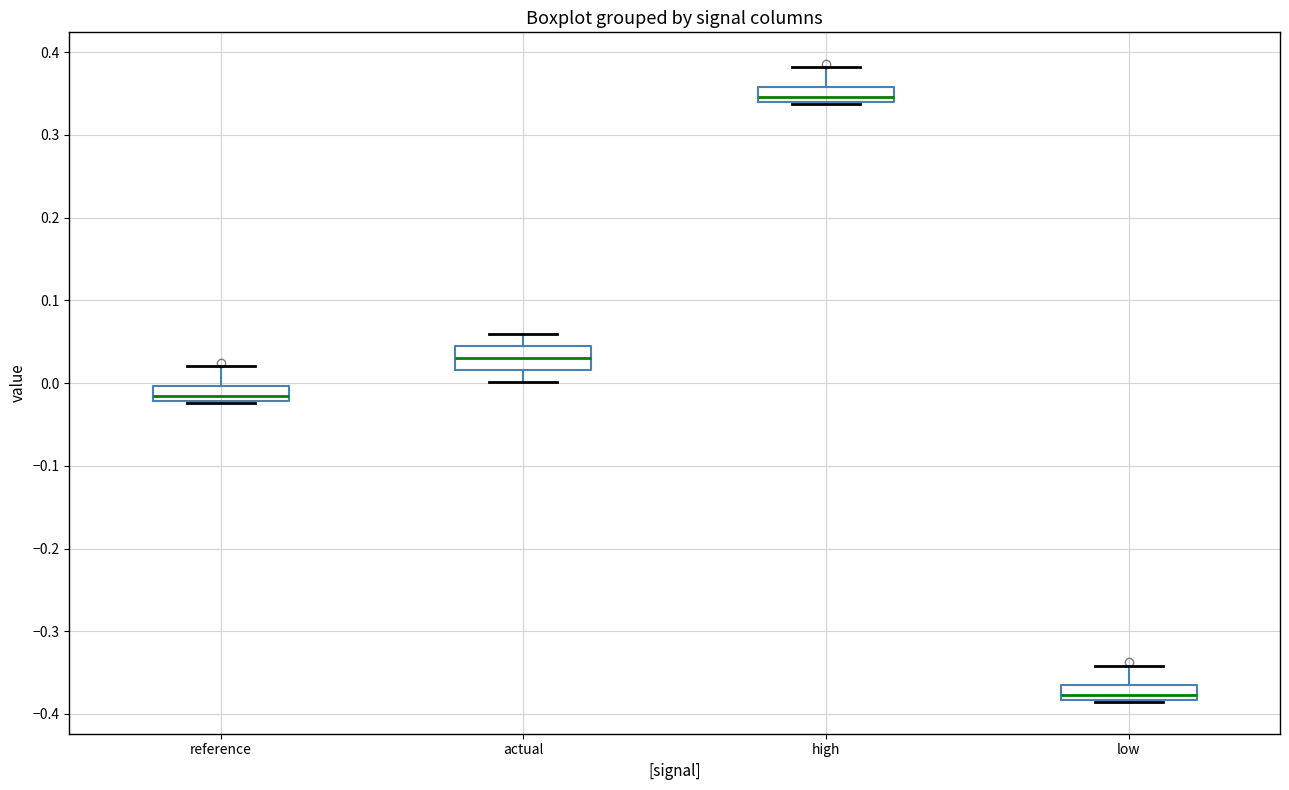

Which box's median line is the highest?

high